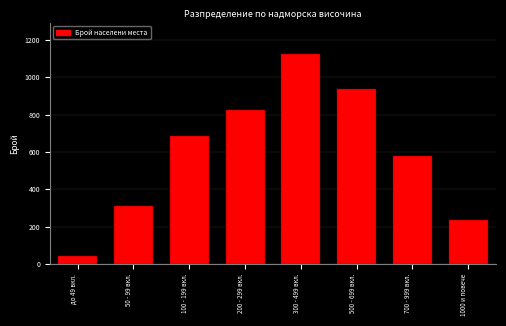

Reading left to right, extract all data points from this chart.

до 49 вкл.=45	50 - 99 вкл.=312	100 - 199 вкл.=687	200 - 299 вкл.=823	300 - 499 вкл.=1124	500 - 699 вкл.=934	700 - 999 вкл.=578	1000 и повече=234